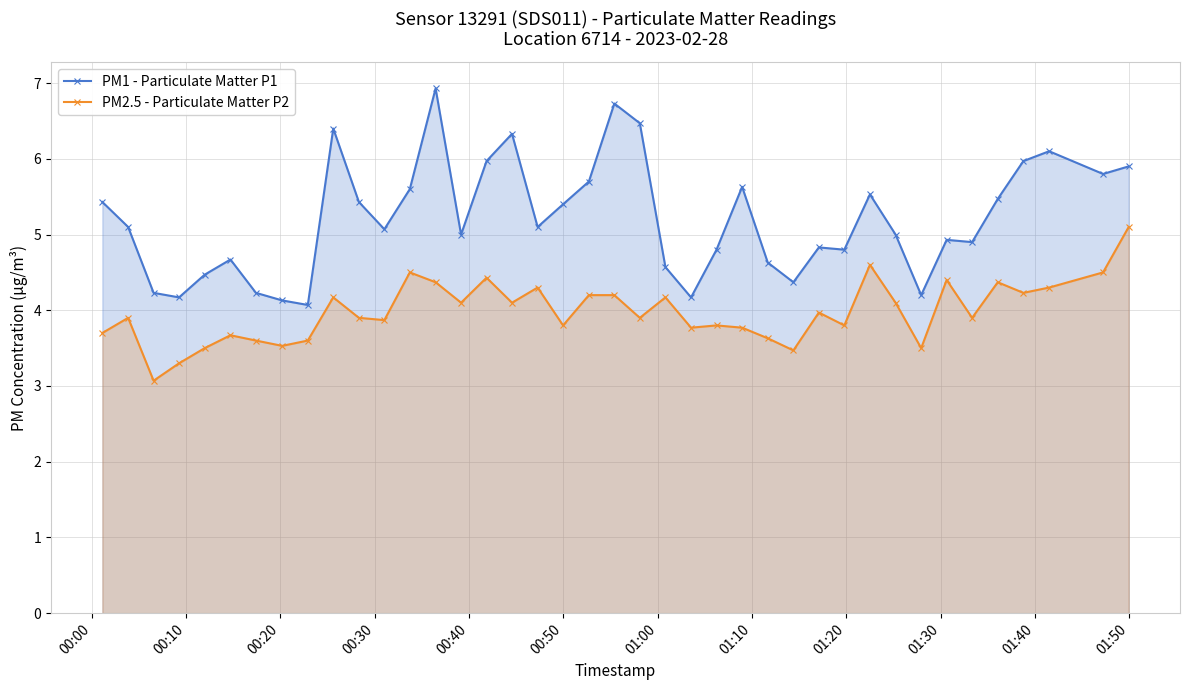

True or false: PM2.5 - Particulate Matter P2 and PM1 - Particulate Matter P1 intersect in this chart.

False